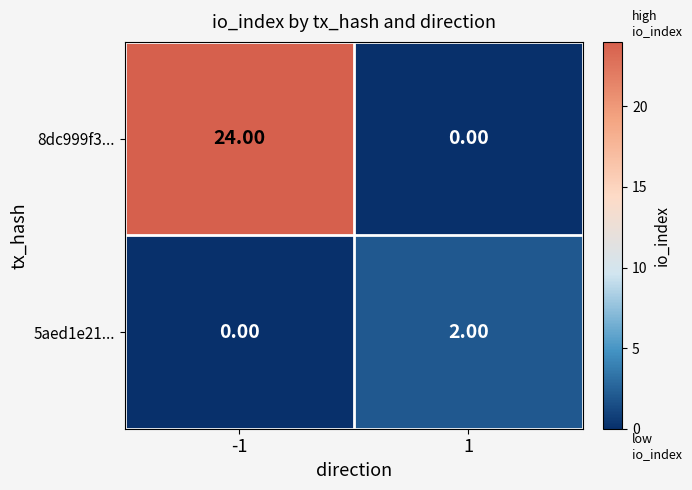

Which series has the largest range (max minus min)?

8dc999f3...